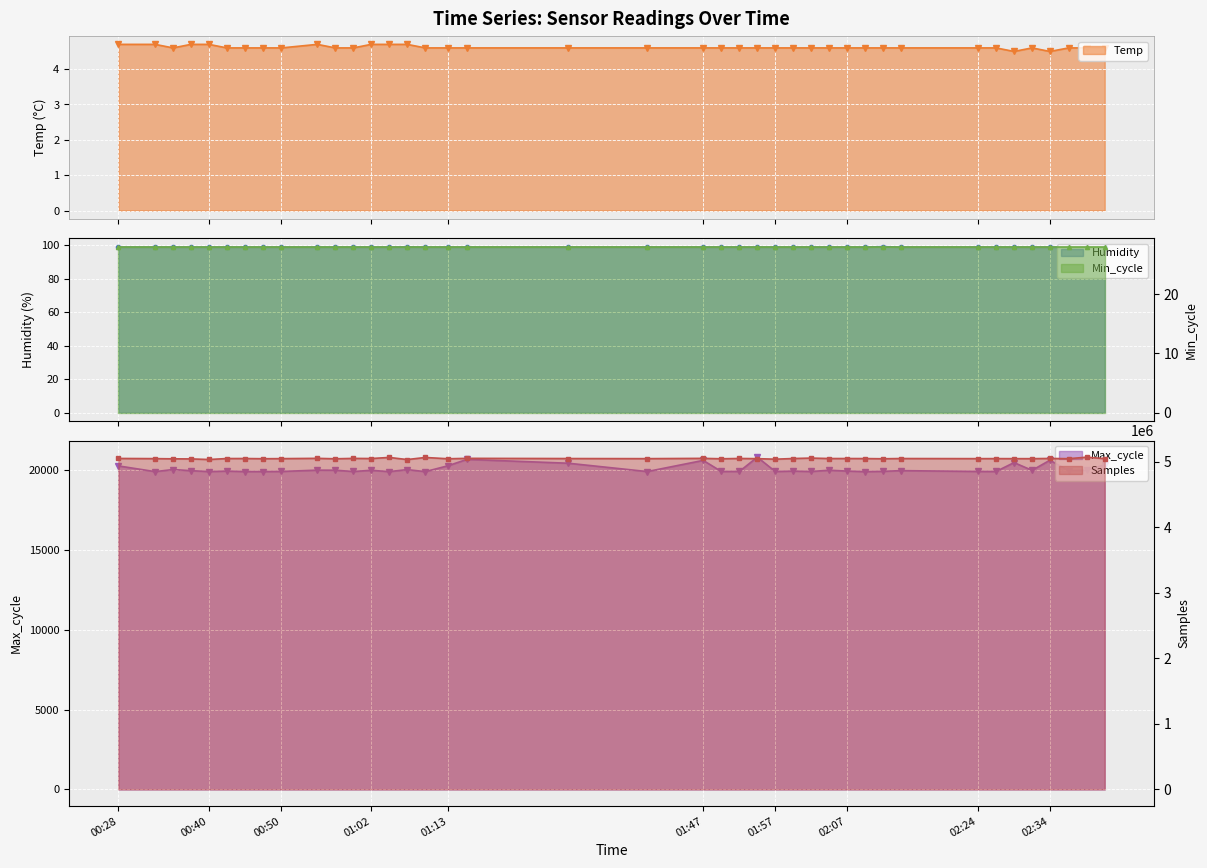

Between 2022/01/25 01:47:34 and 2022/01/25 02:32:03, which series saw the biggest shift?

Samples